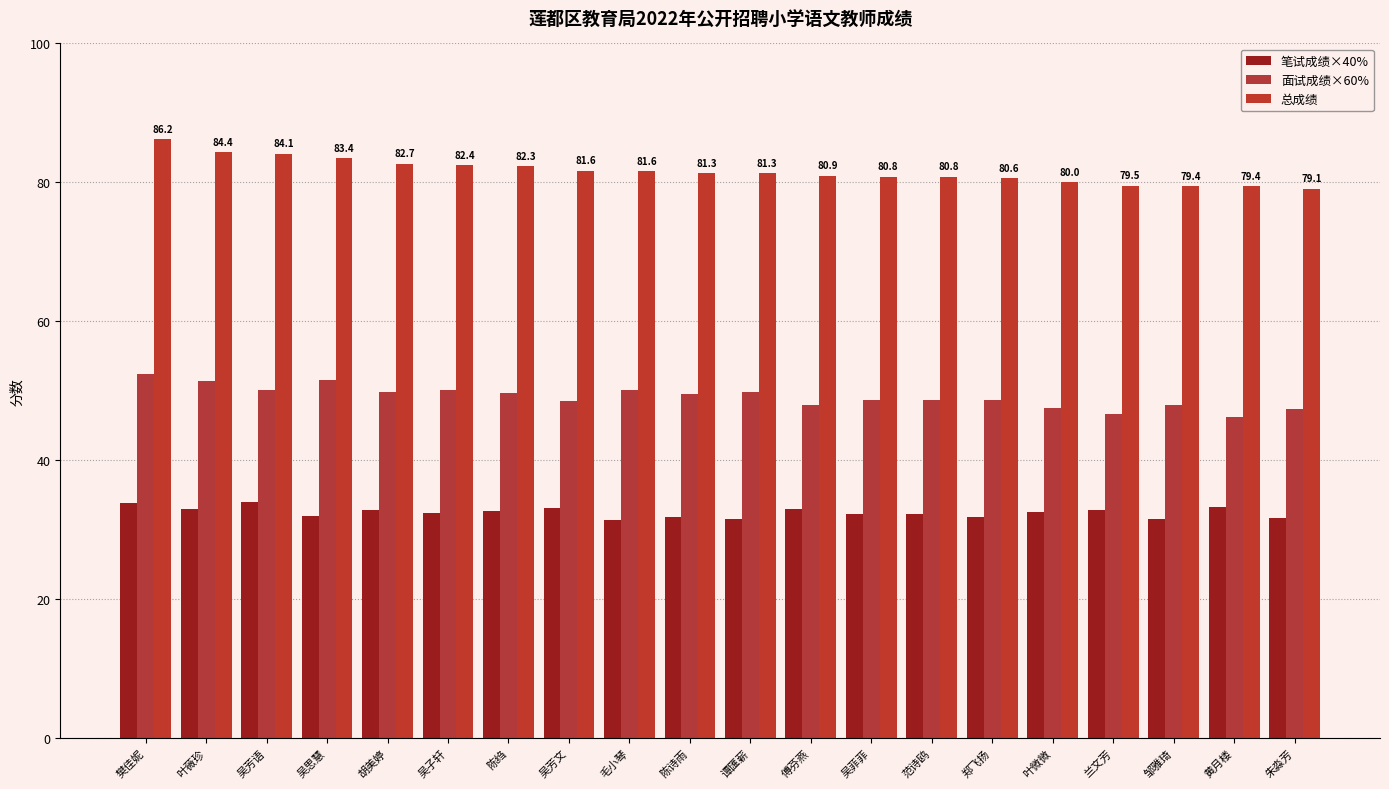

How many bars are there in each group?

3